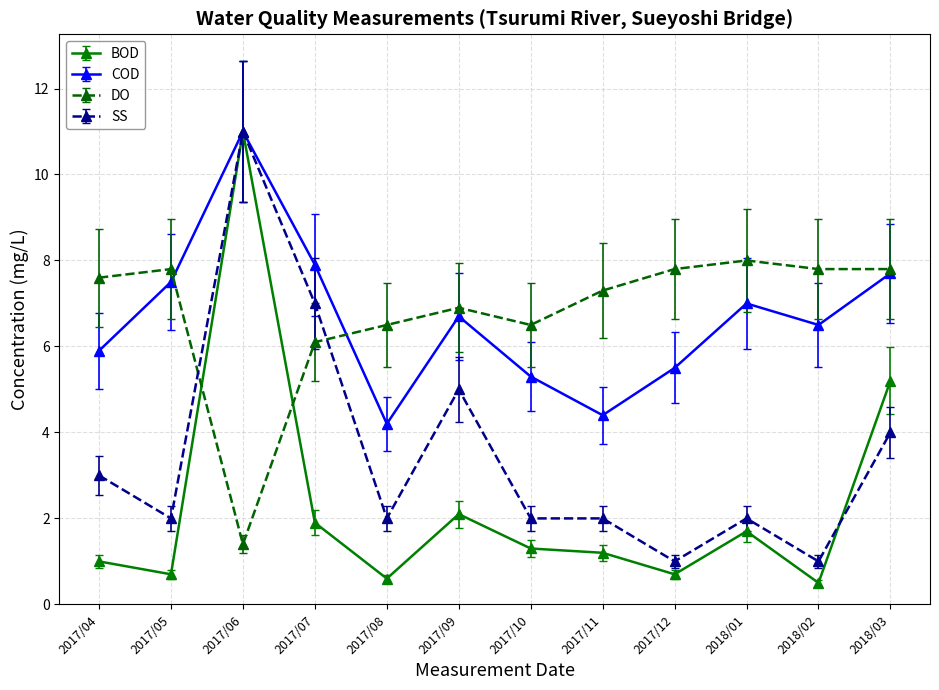

What are all the series names shown in the legend?

BOD, COD, DO, SS